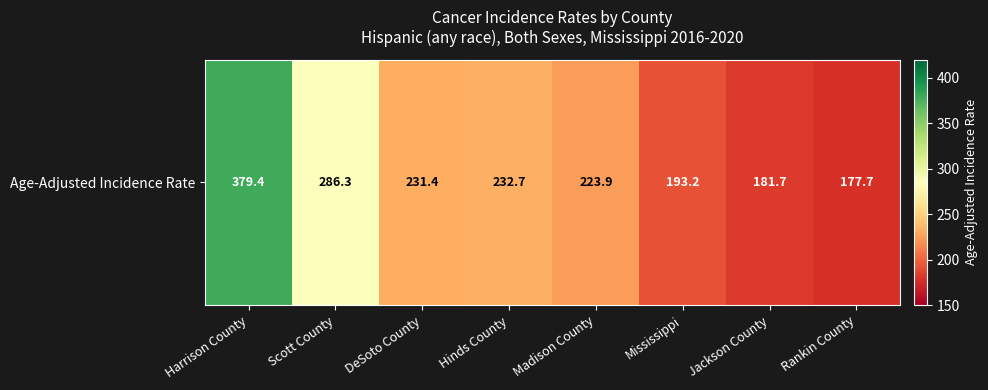

Rank the categories by value from highest to lowest.

Harrison County, Scott County, Hinds County, DeSoto County, Madison County, Mississippi, Jackson County, Rankin County